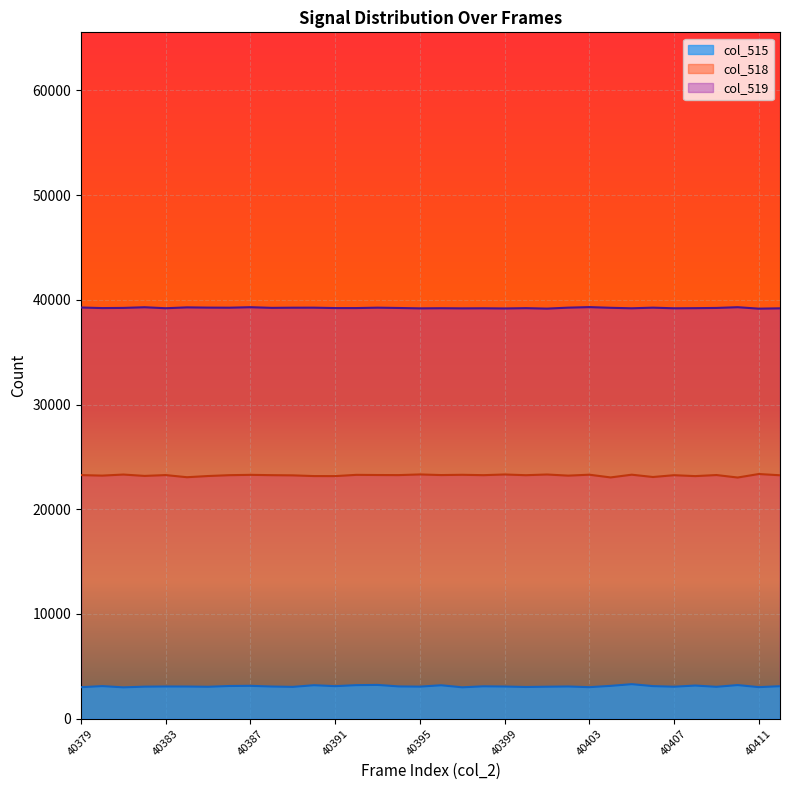

At which category does the data reach its first local valley?

40381